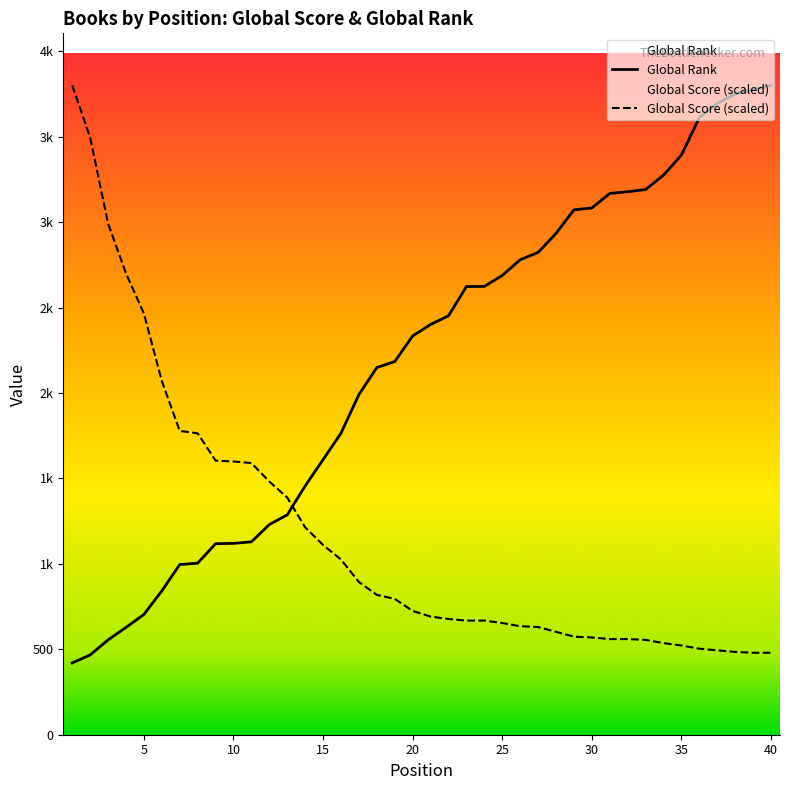

What is the sum of all Global Rank values?

87308.0